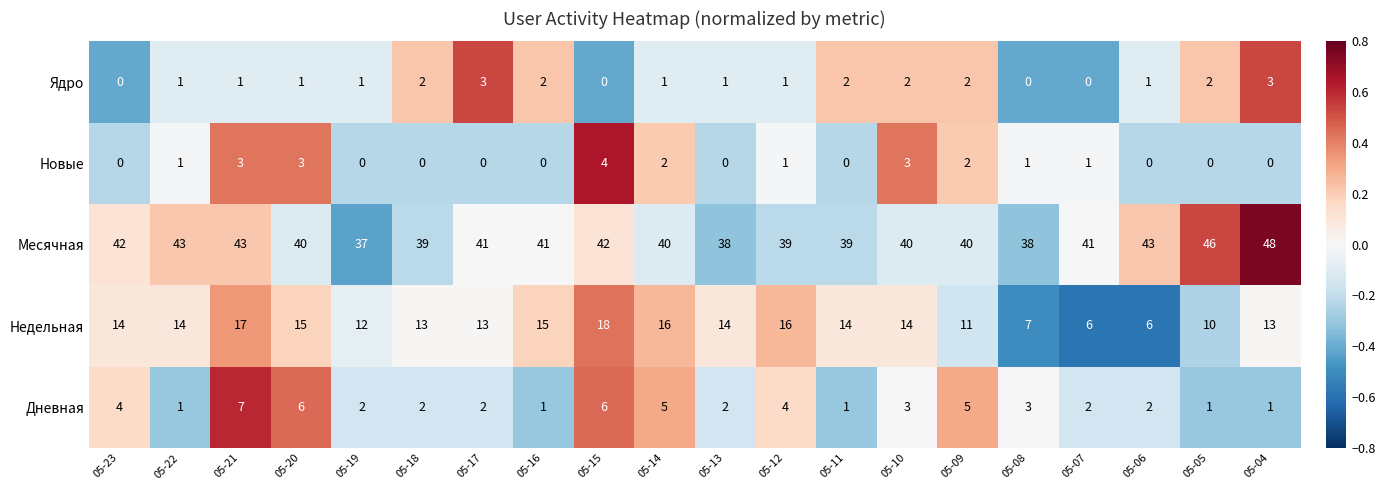

What is the average value of the Недельная series?

13